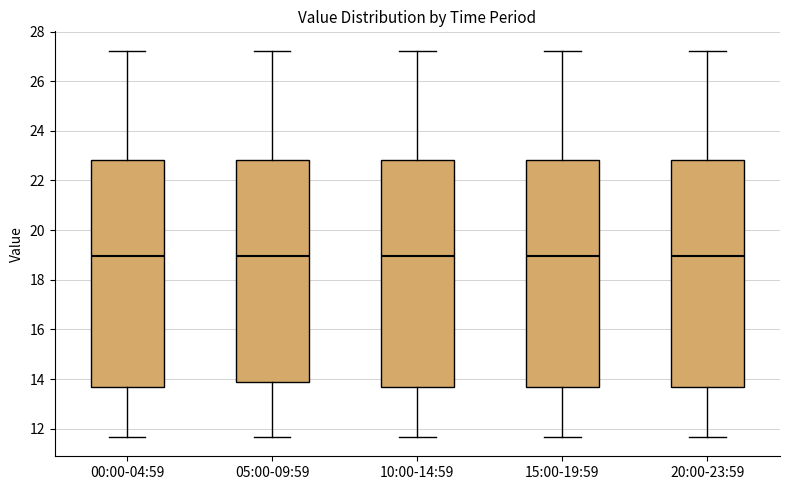

Reading left to right, read every box against the y-axis: the position of its median line, the range the box covers, and the ends of its whiskers. The values are not printed on the chart, so give them approximately, as read against the axis.

00:00-04:59: median 19.0, box 13.6 to 22.8, whiskers 11.6 to 27.2
05:00-09:59: median 19.0, box 13.8 to 22.8, whiskers 11.6 to 27.2
10:00-14:59: median 19.0, box 13.6 to 22.8, whiskers 11.6 to 27.2
15:00-19:59: median 19.0, box 13.6 to 22.8, whiskers 11.6 to 27.2
20:00-23:59: median 19.0, box 13.6 to 22.8, whiskers 11.6 to 27.2